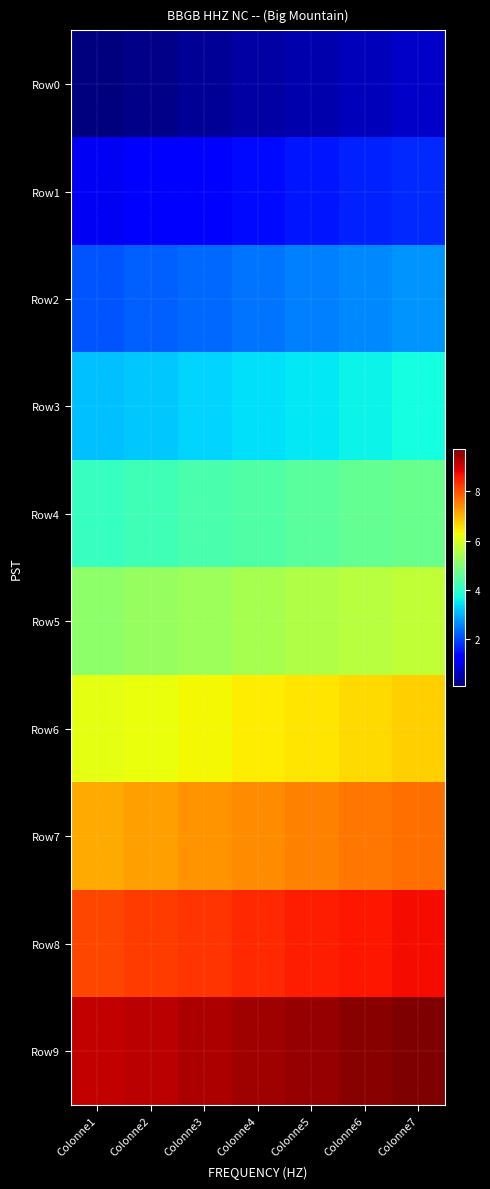

What is the spread (max minus min) of values at Colonne1?

9.0